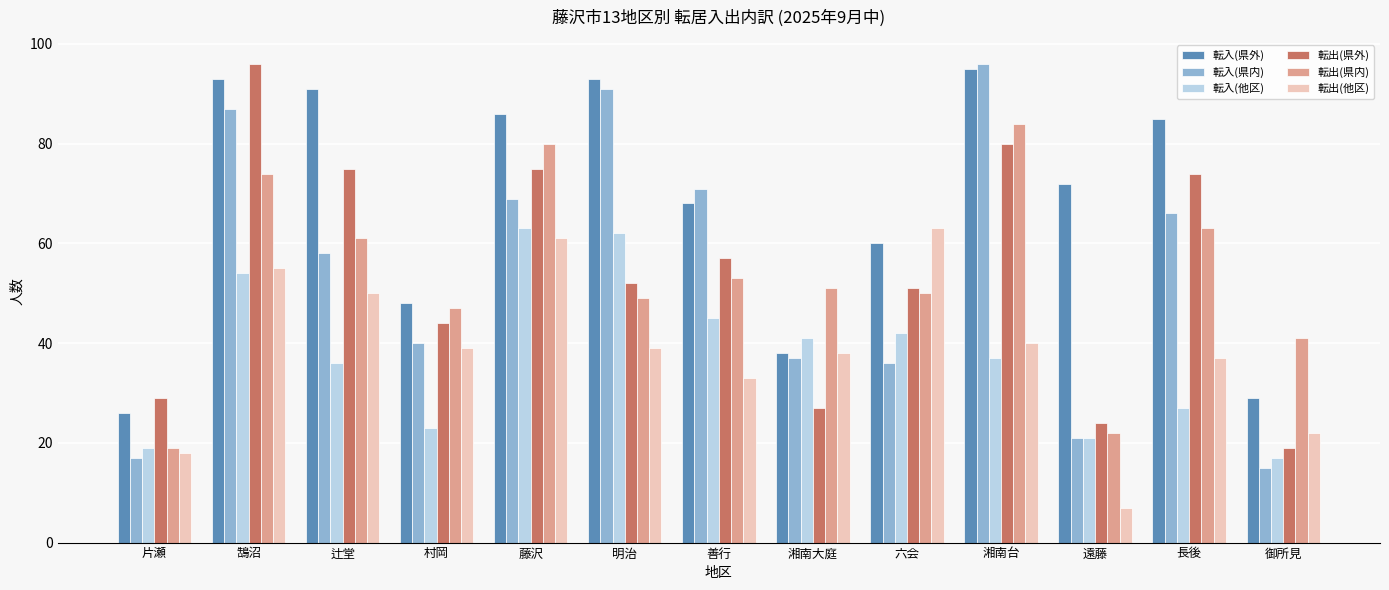

Which series changed the most between 村岡 and 藤沢?

転入(他区)